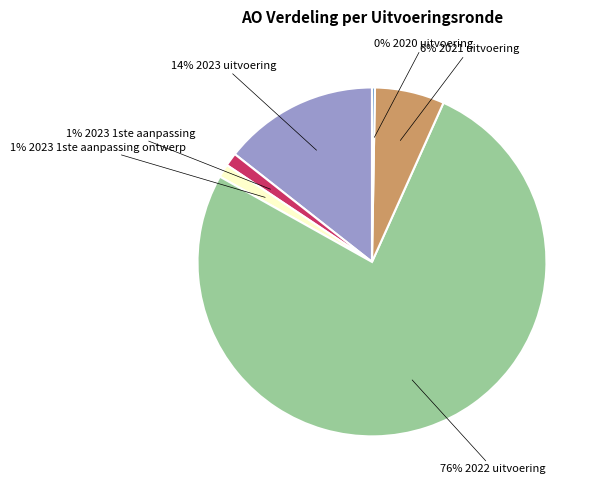

Does any single category account for the majority?

Yes